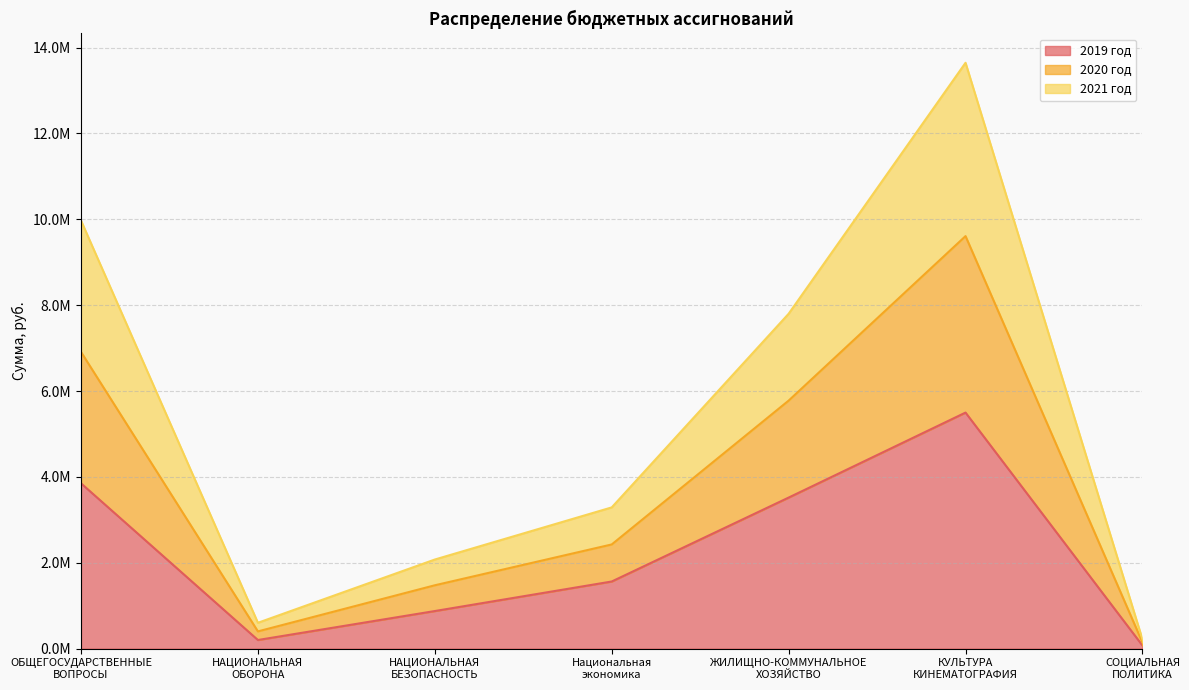

At which label does 2019 год first exceed 1563142?

ОБЩЕГОСУДАРСТВЕННЫЕ
ВОПРОСЫ